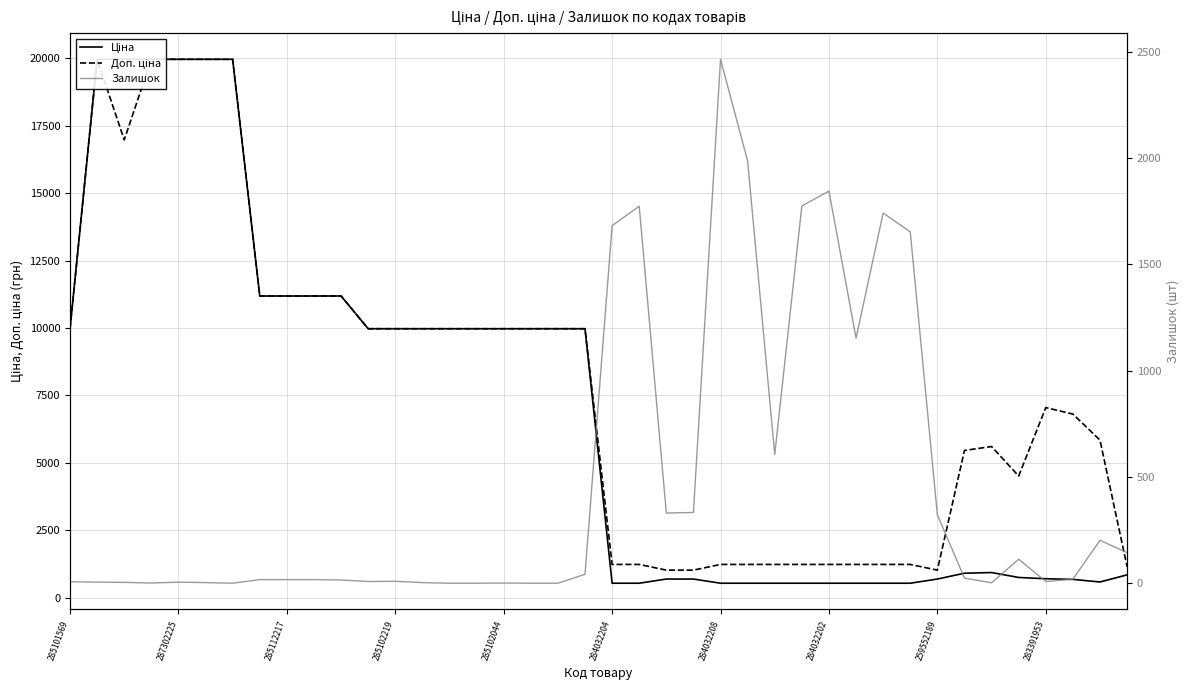

Which series has the largest total across all categories?

Доп. ціна